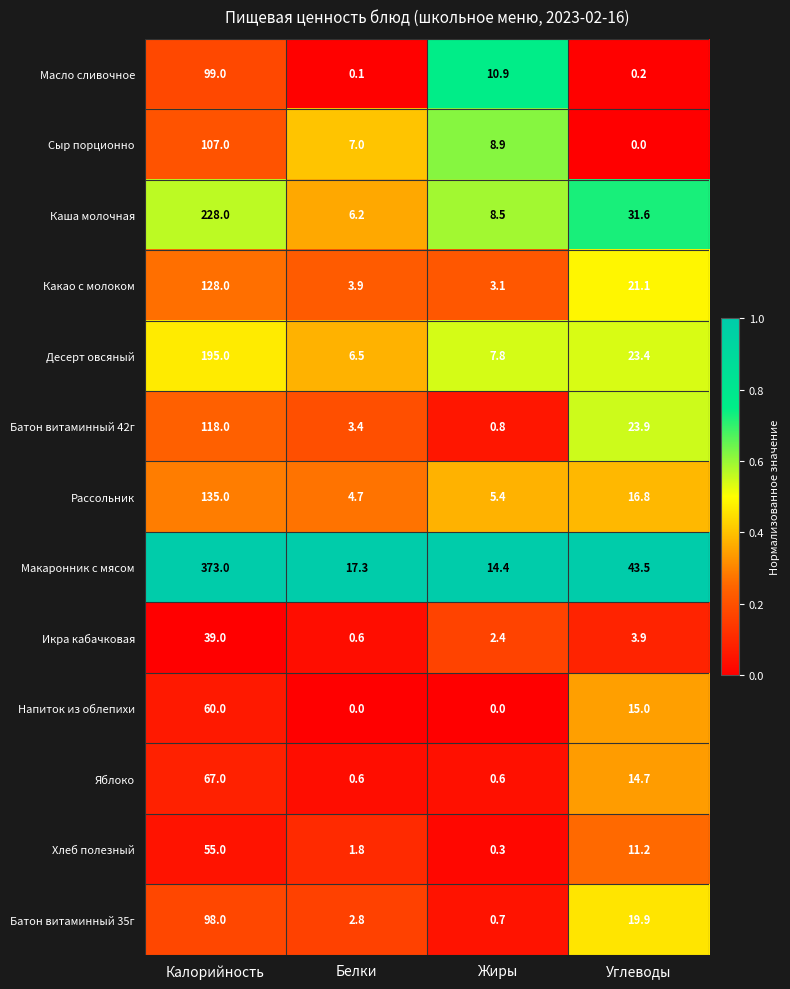

Which series has the largest total across all categories?

Макаронник с мясом